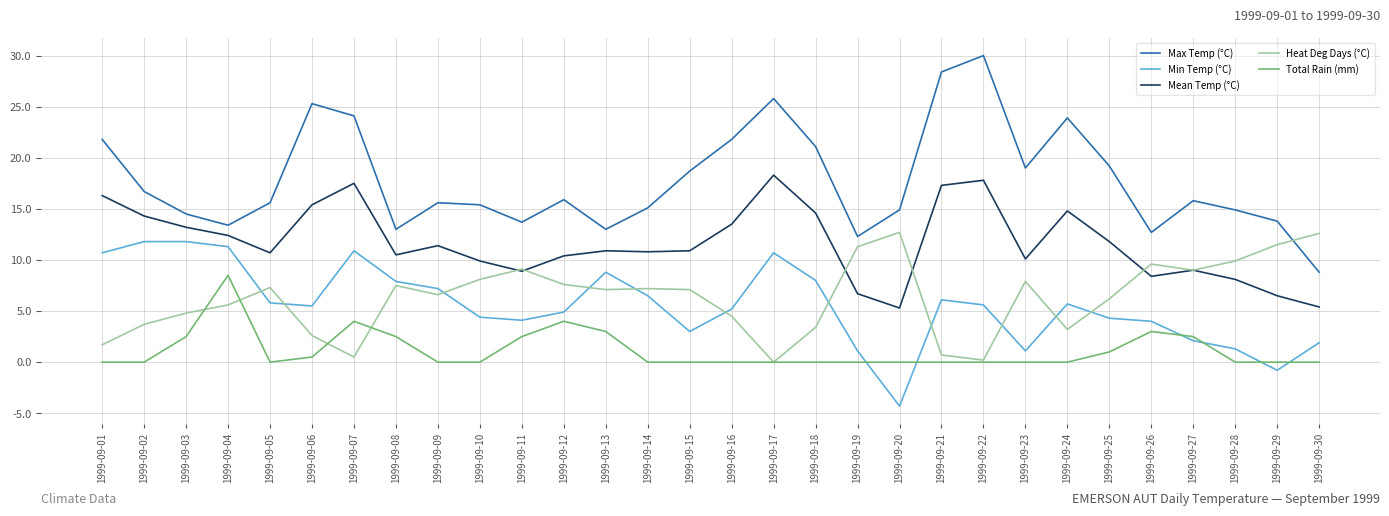

Rank the series at 1999-09-15 from lowest to highest value.

Total Rain (mm), Min Temp (°C), Heat Deg Days (°C), Mean Temp (°C), Max Temp (°C)